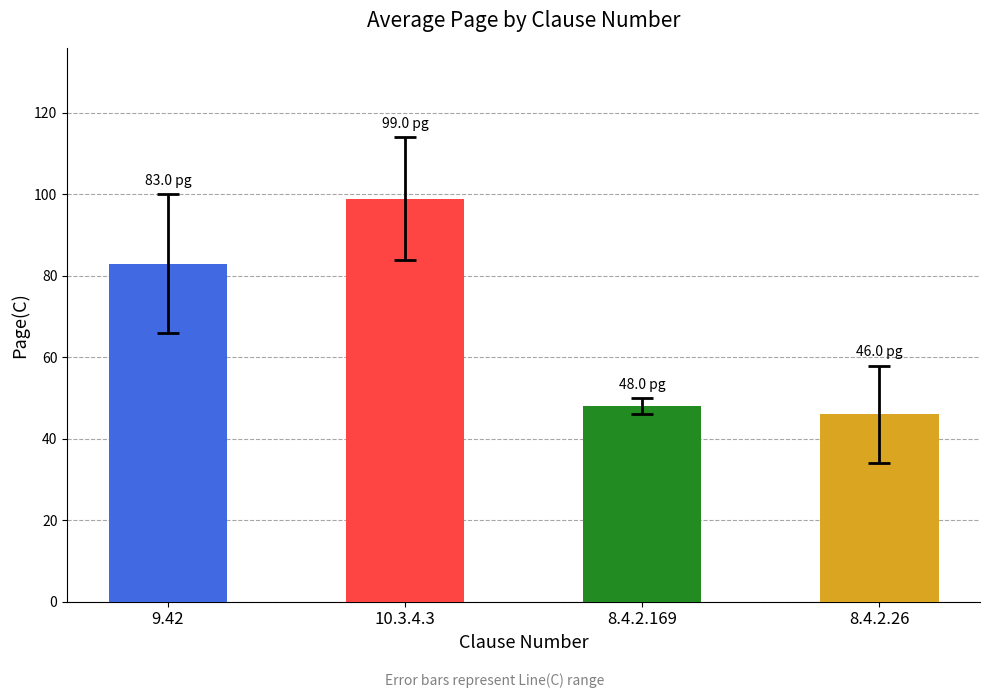

Is it true that Line(C) equals 15 at 10.3.4.3?

True